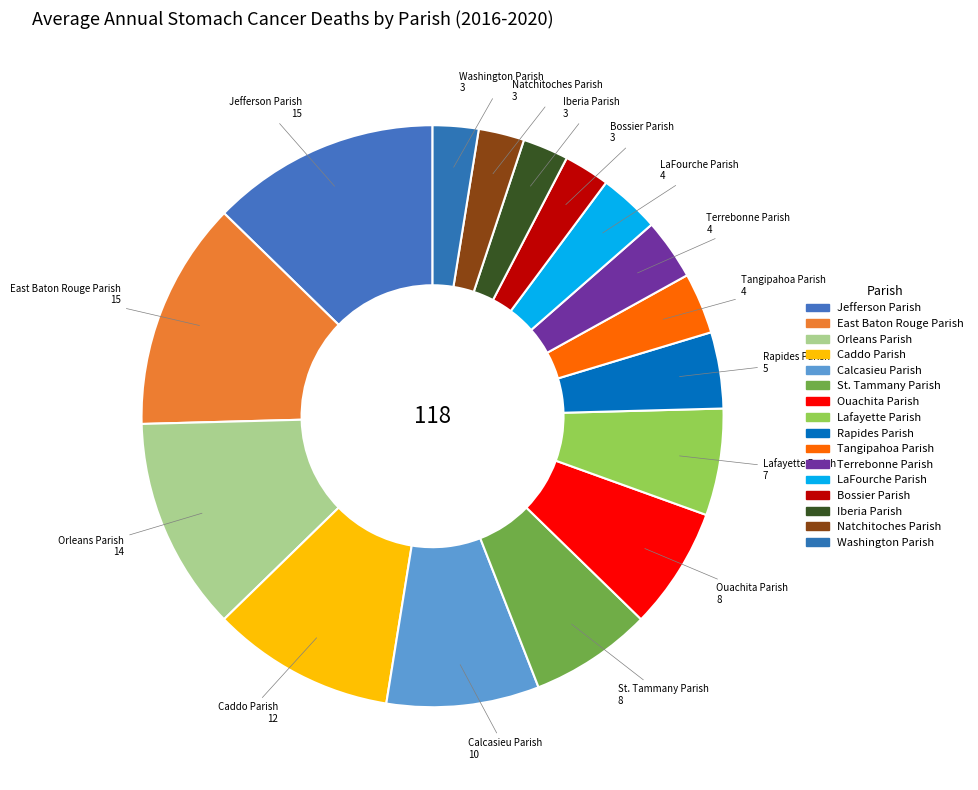

Is it true that LaFourche Parish is 8% of the pie?

False